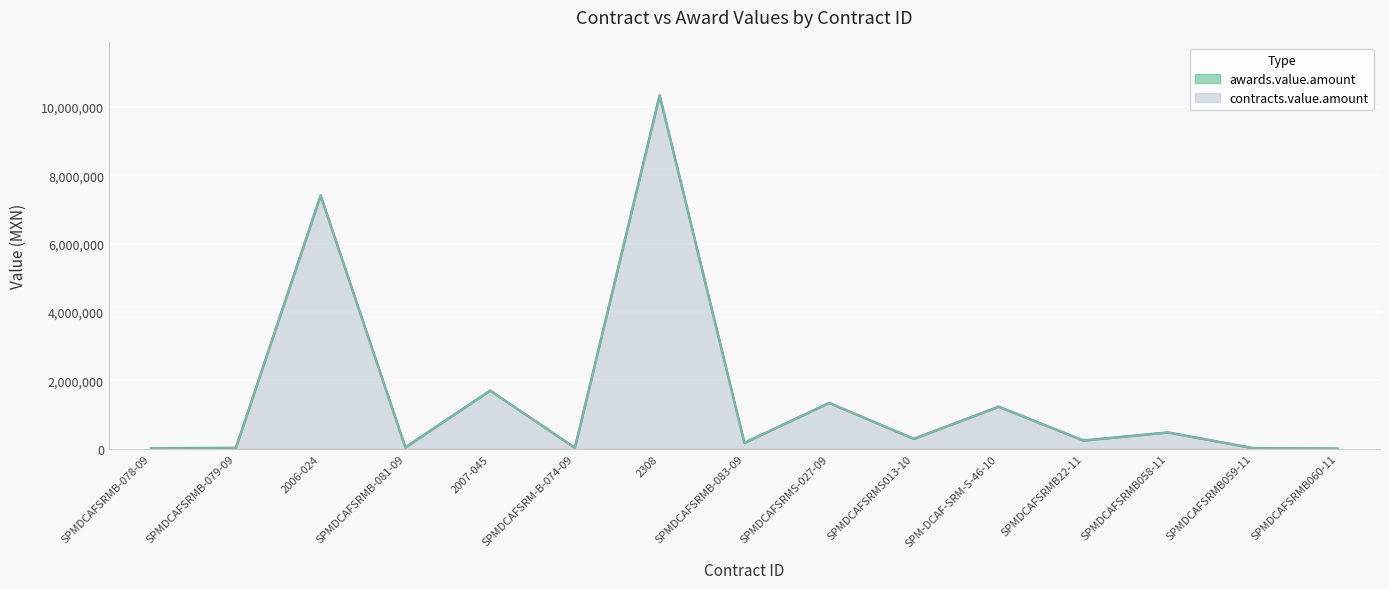

True or false: contracts.value.amount has more than 2 points higher than both neighbors.

True